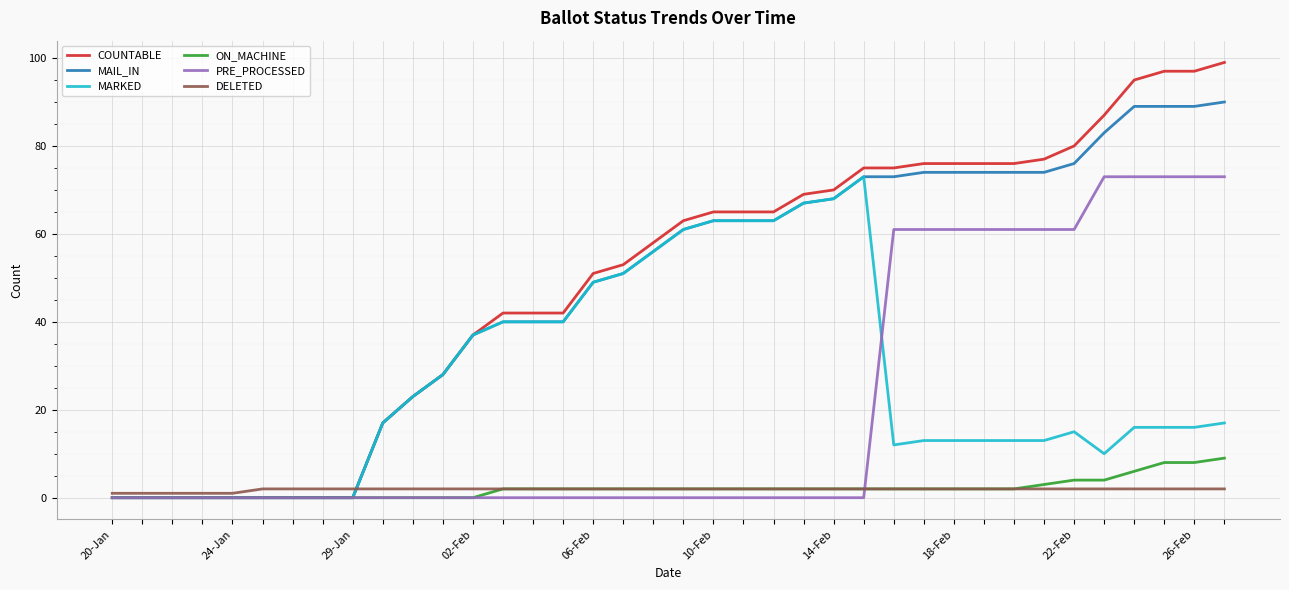

What is the maximum value shown in the chart?

99